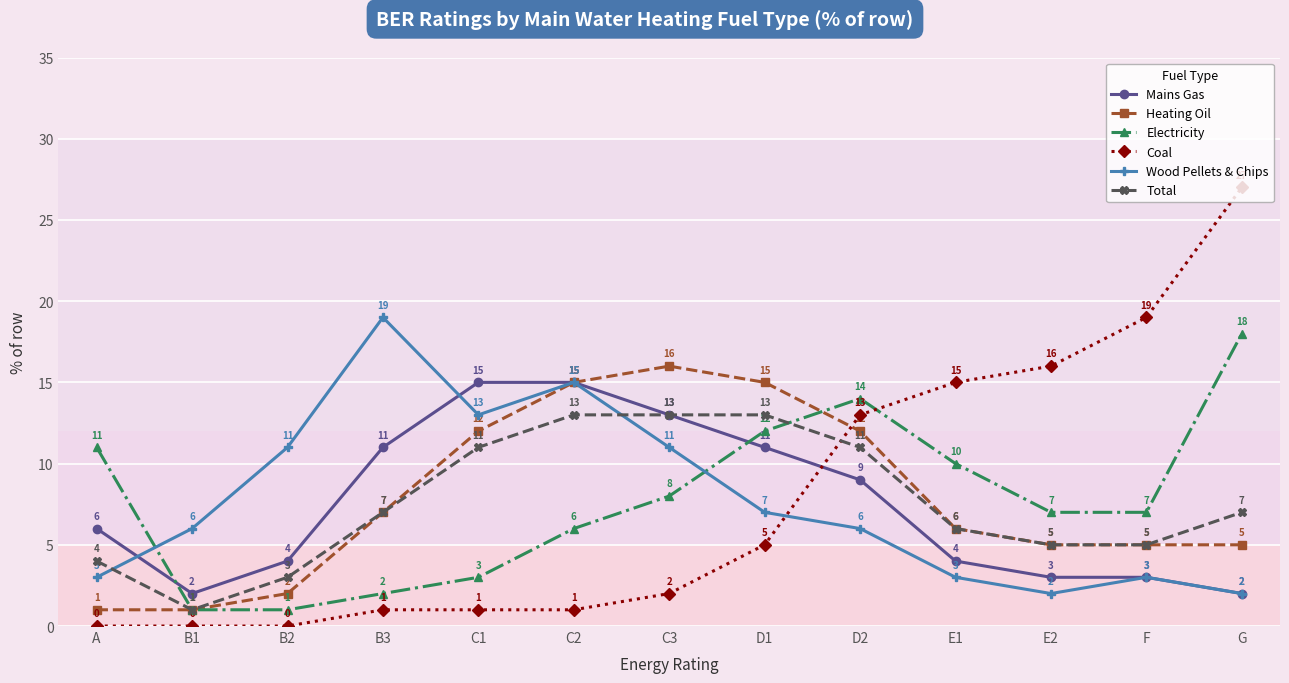

Is it true that Wood Pellets & Chips equals 1 at A?

False